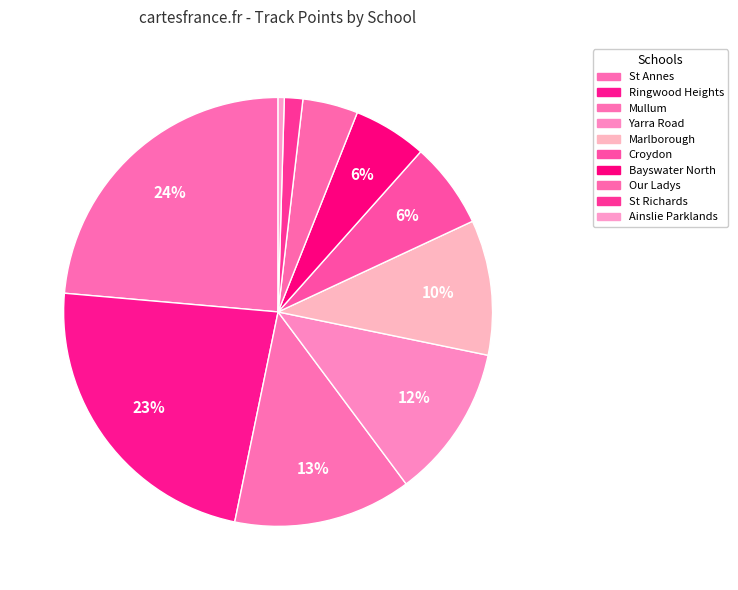

How many segments does this pie chart have?

10